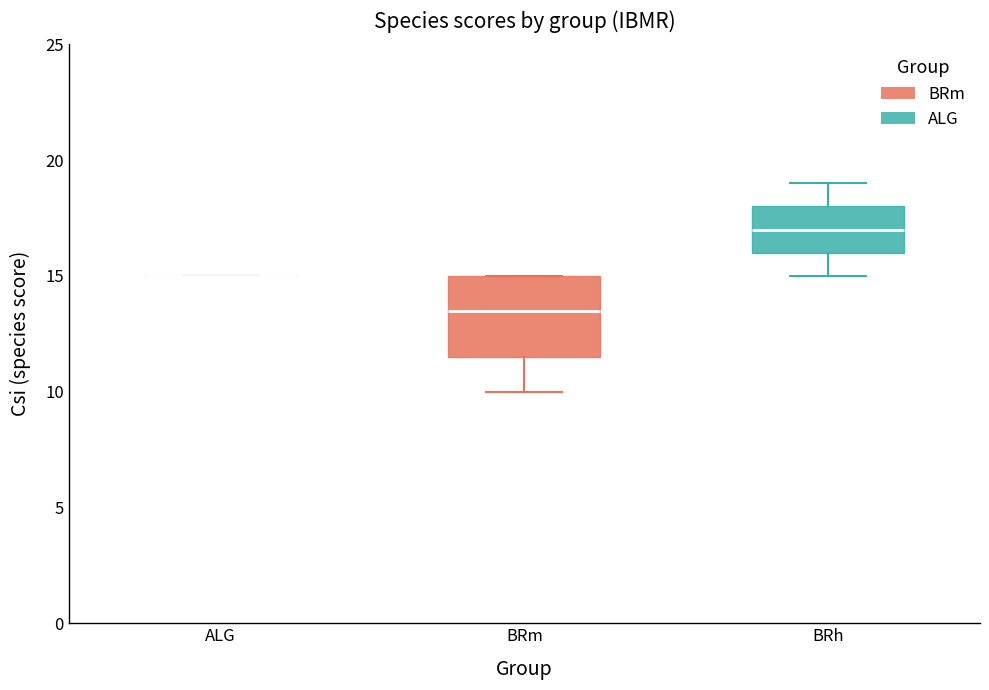

Reading left to right, read every box against the y-axis: the position of its median line, the range the box covers, and the ends of its whiskers. The values are not printed on the chart, so give them approximately, as read against the axis.

ALG: box collapsed to a line at 15.0, whiskers 15.0 to 15.0
BRm: median 13.5, box 11.5 to 15.0, whiskers 10.0 to 15.0
BRh: median 17.0, box 16.0 to 18.0, whiskers 15.0 to 19.0